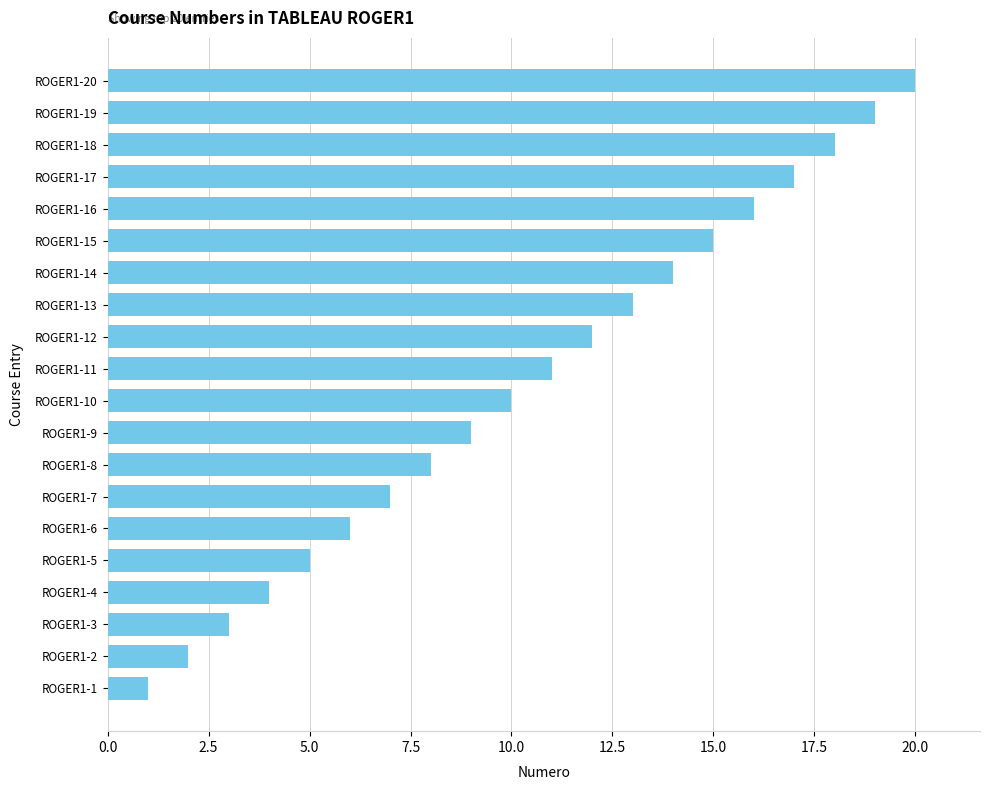

What is the change in value from ROGER1-14 to ROGER1-15?

+1